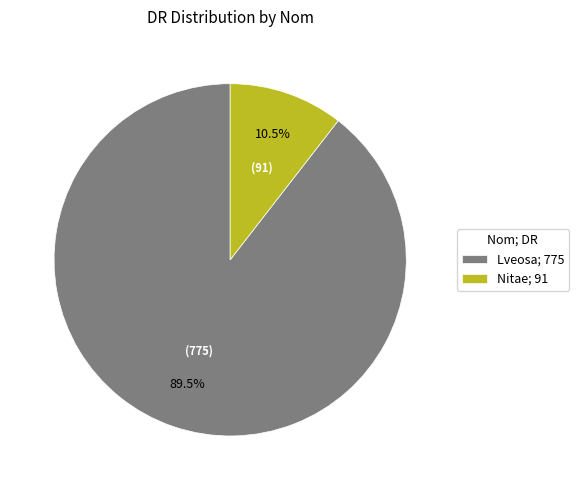

Do Nitae; 91 and Lveosa; 775 together represent more than half of the pie?

Yes